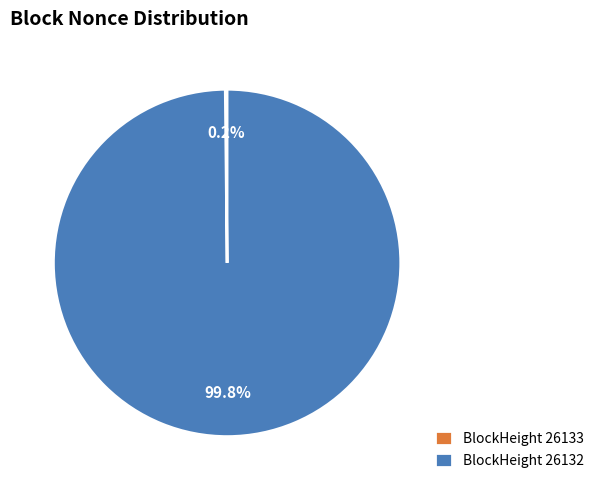

Which slice represents more than half of the pie?

BlockHeight 26132